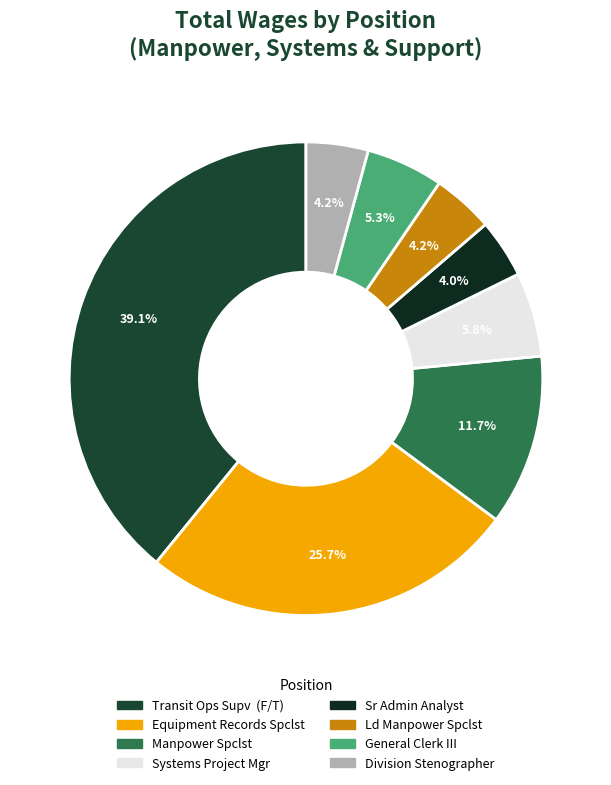

How many segments does this pie chart have?

8